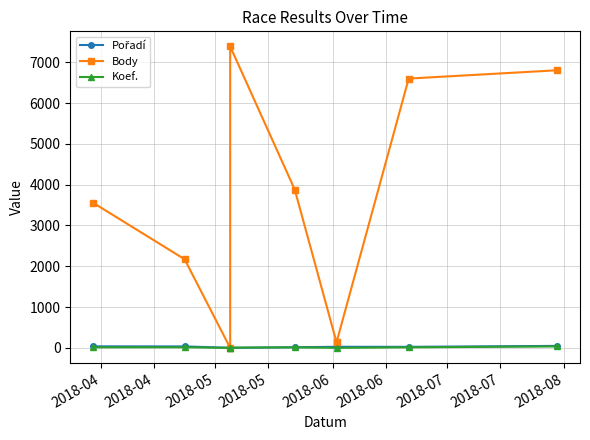

Is the value of Pořadí at 2018-07 greater than the value of Koef. at 2018-06?

Yes